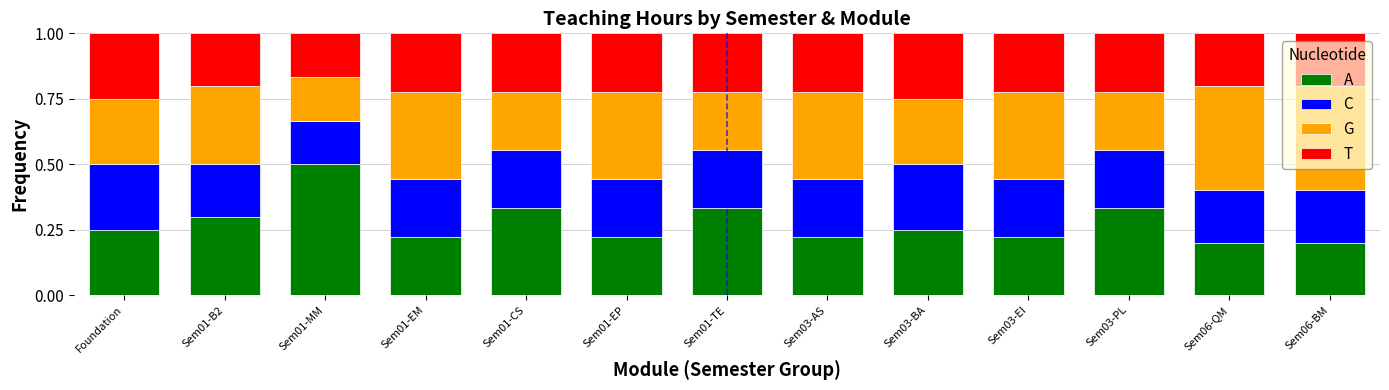

What is the total value across all series at Sem06-BM?

1.0